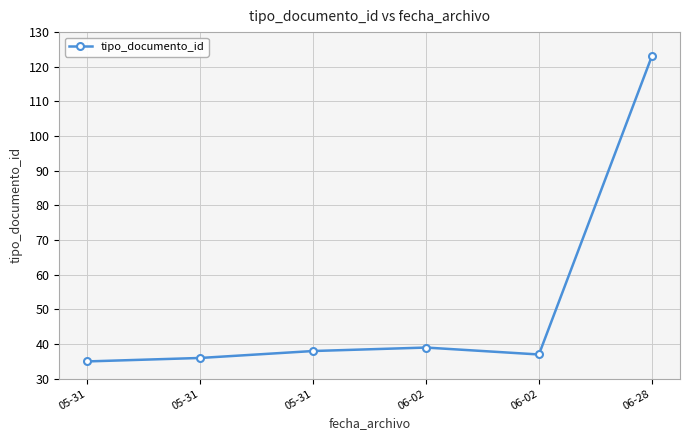

What is the difference between the values at 06-28 and 05-31?

87